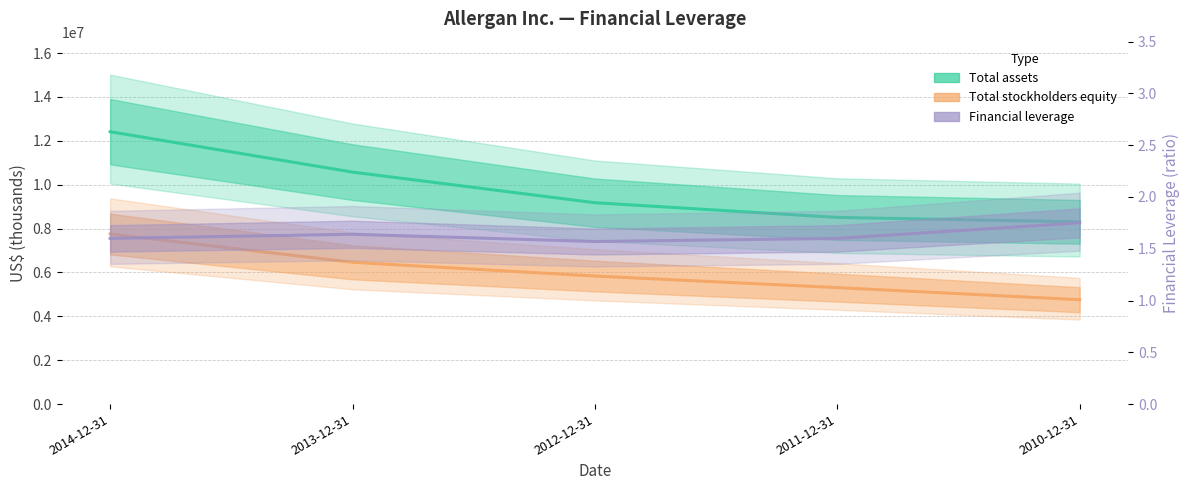

At which category does Financial leverage reach its first local peak?

2013-12-31